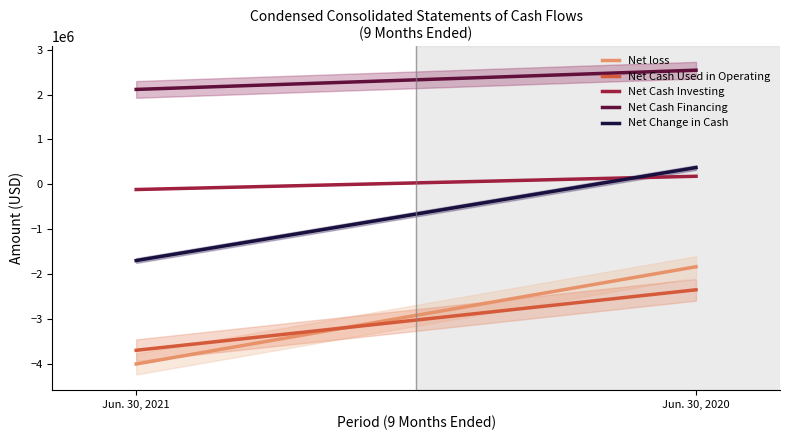

Rank the series by their maximum value, from lowest to highest.

Net Cash Used in Operating, Net loss, Net Cash Investing, Net Change in Cash, Net Cash Financing